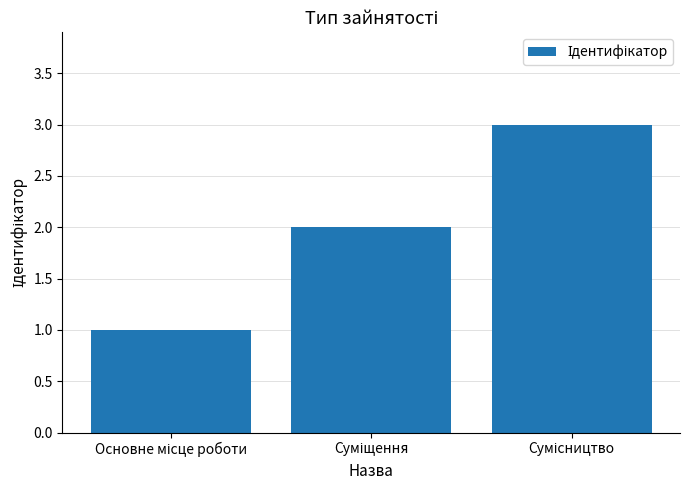

What is the sum of all values?

6